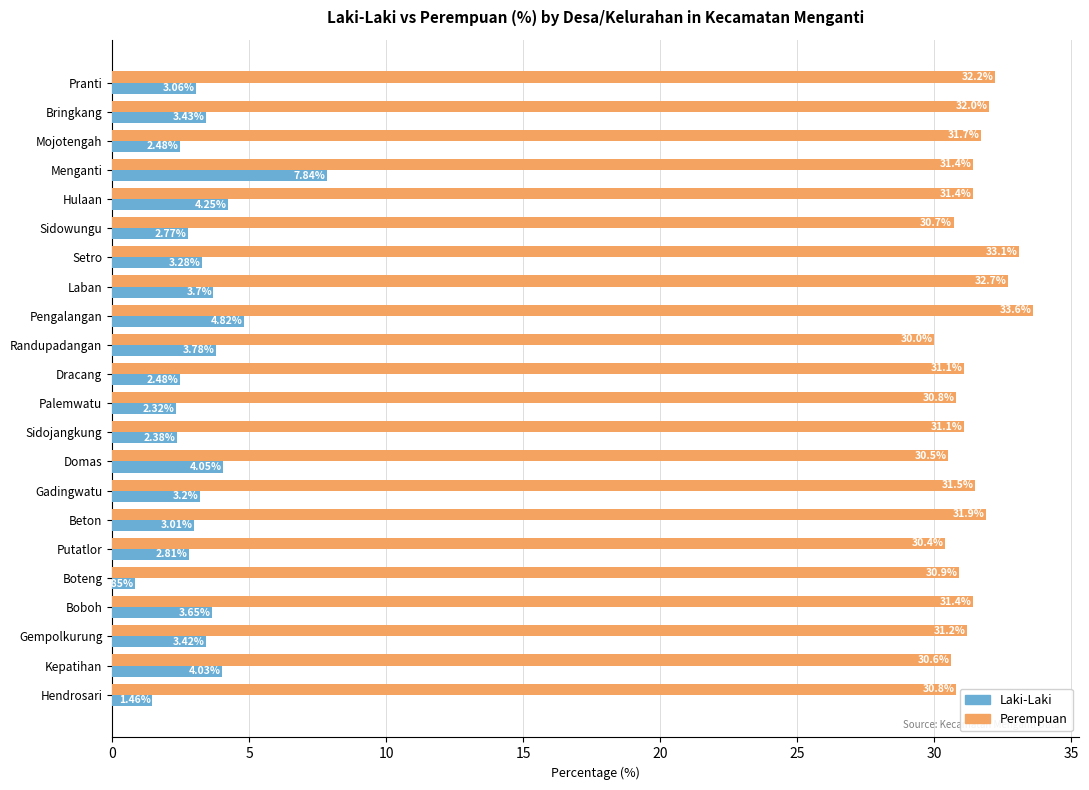

At how many categories does at least one series exceed 17?

22